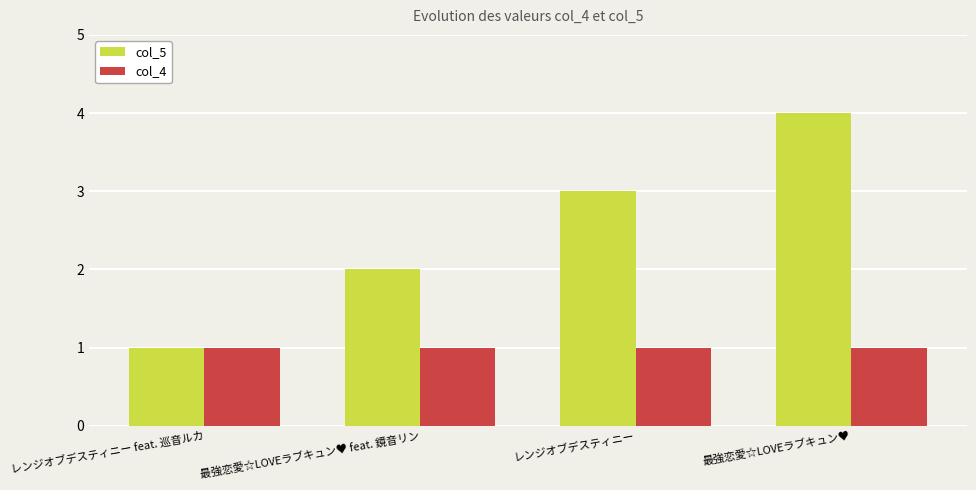

List the labels in order of col_5 value, largest first.

最強恋愛☆LOVEラブキュン♥, レンジオブデスティニー, 最強恋愛☆LOVEラブキュン♥ feat. 鏡音リン, レンジオブデスティニー feat. 巡音ルカ